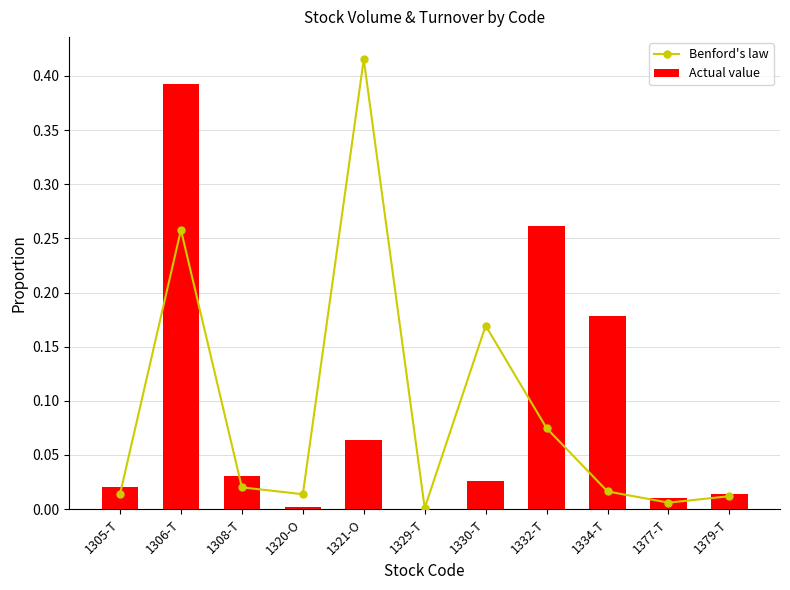

What are all the series names shown in the legend?

Benford's law, Actual value